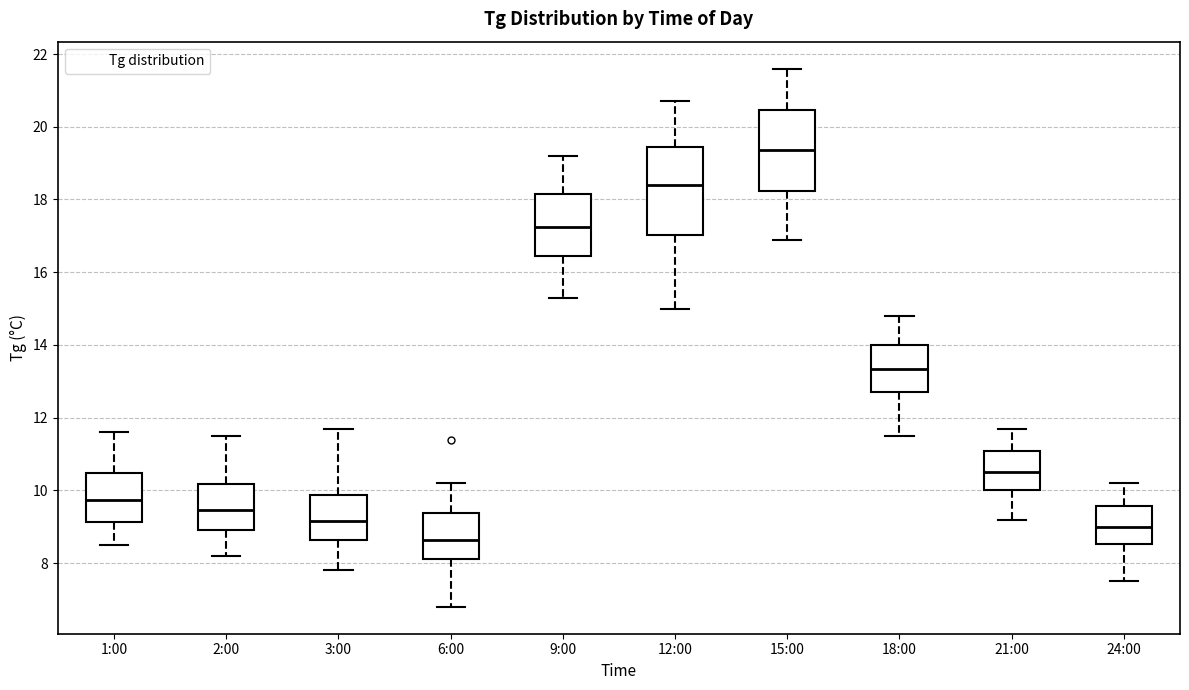

Where is the upper edge of the box for 18:00 on the y-axis? The values are not printed on the chart, so give them approximately, as read against the axis.

14.0